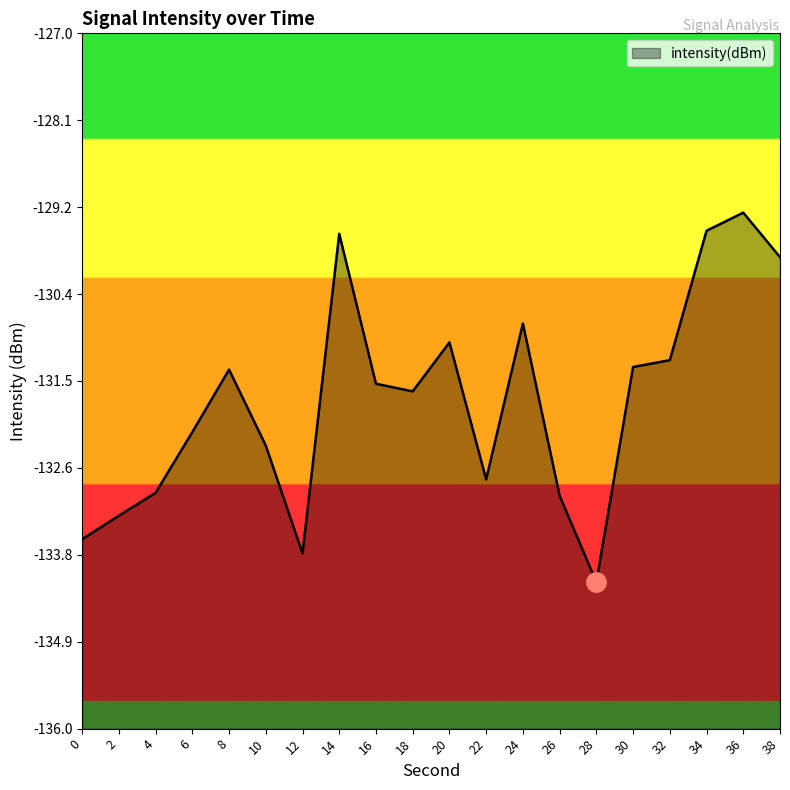

What is the difference between the maximum and minimum values?

4.8